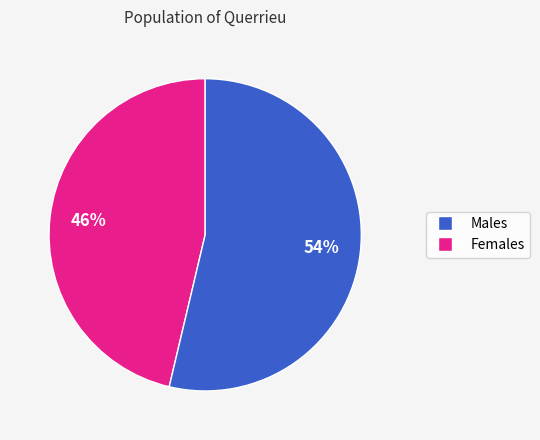

How many slices are in this pie chart?

2